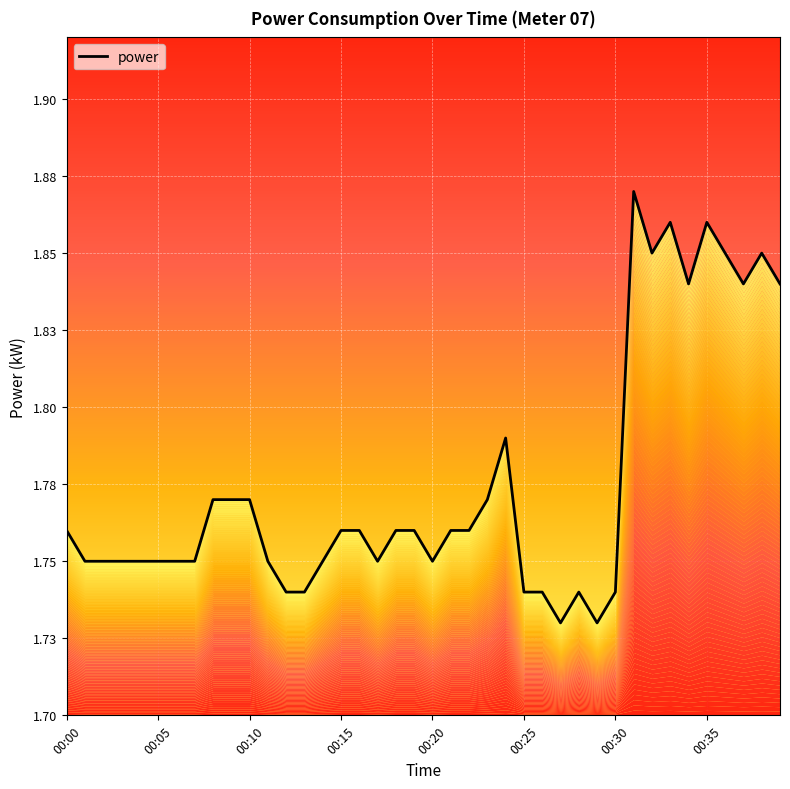

Does the chart display data point markers on the line(s)?

No